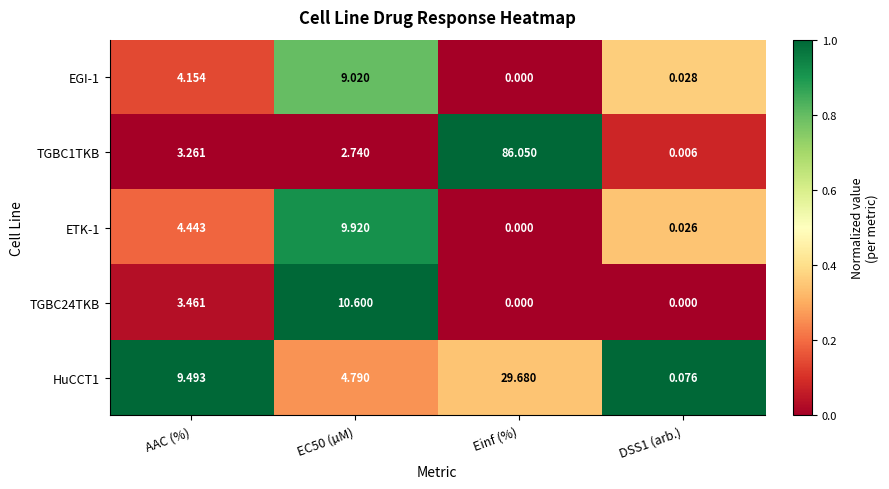

Where does the EGI-1 series first go above 4?

AAC (%)